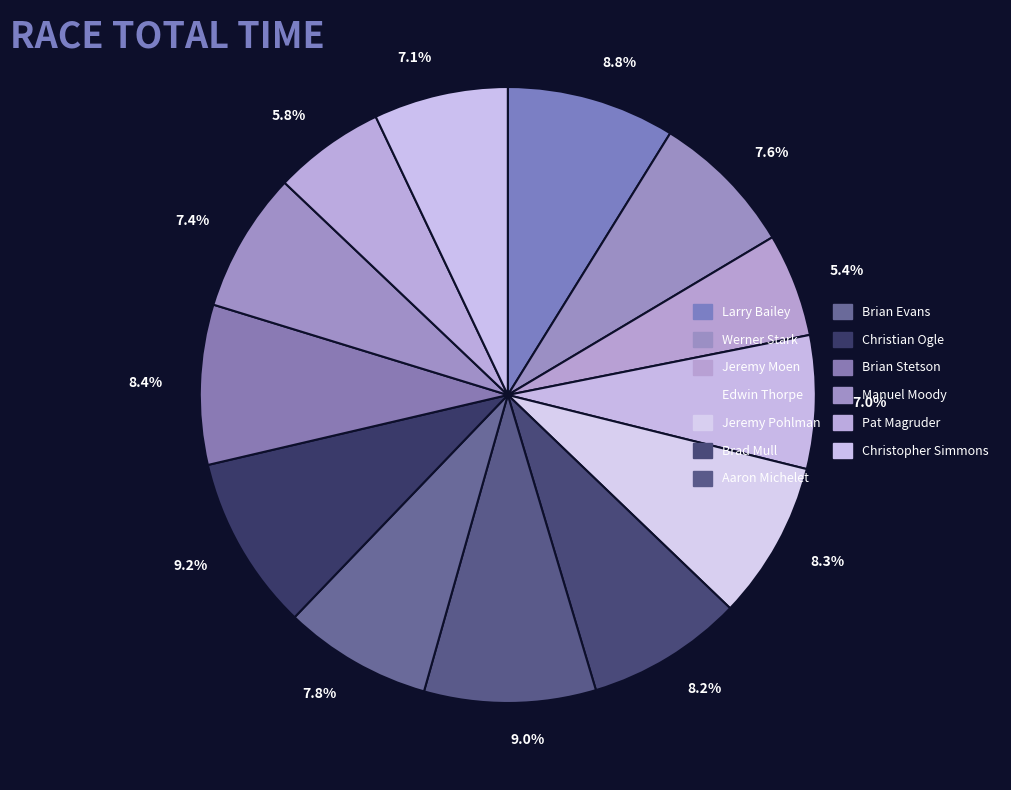

Is there a majority slice in this chart?

No